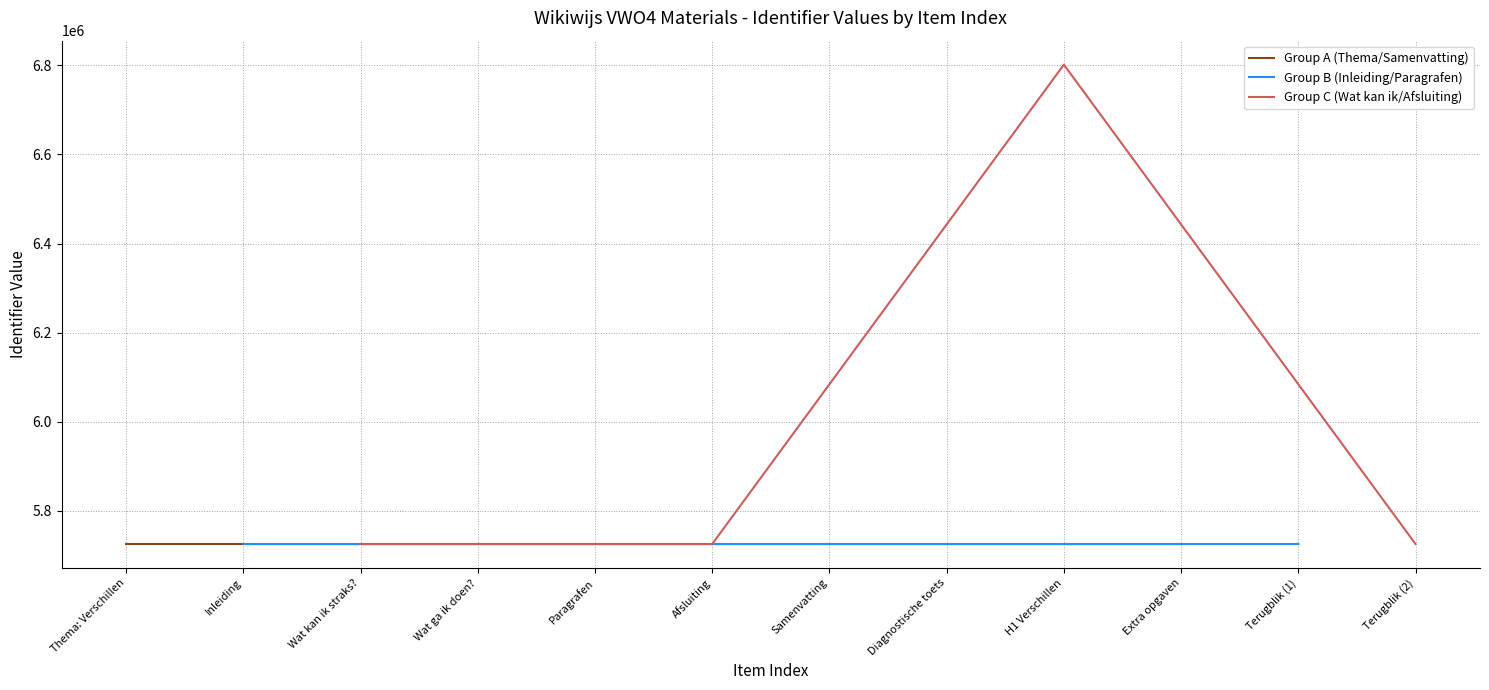

True or false: Group B (Inleiding/Paragrafen) has more than 0 points higher than both neighbors.

False